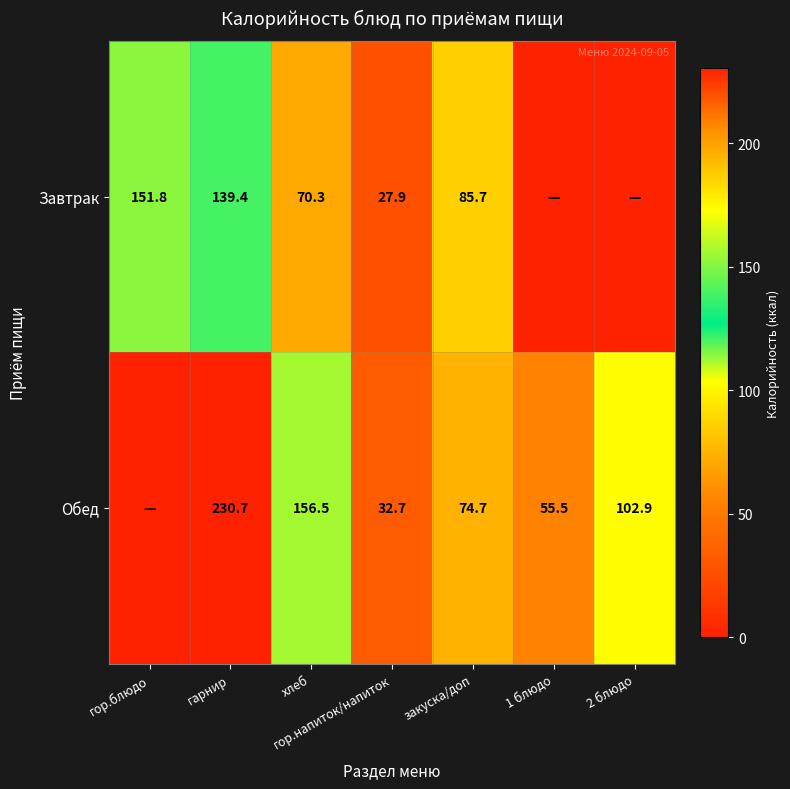

Is the value of Завтрак at гор.блюдо greater than the value of Обед at 1 блюдо?

Yes